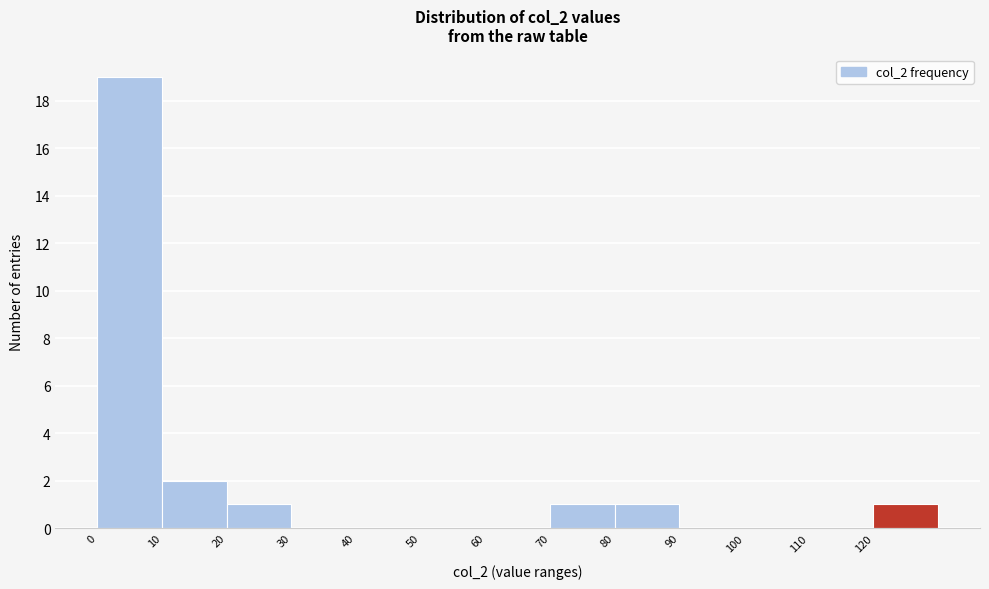

Over which range of the x-axis is the bar tallest?

0 to 10